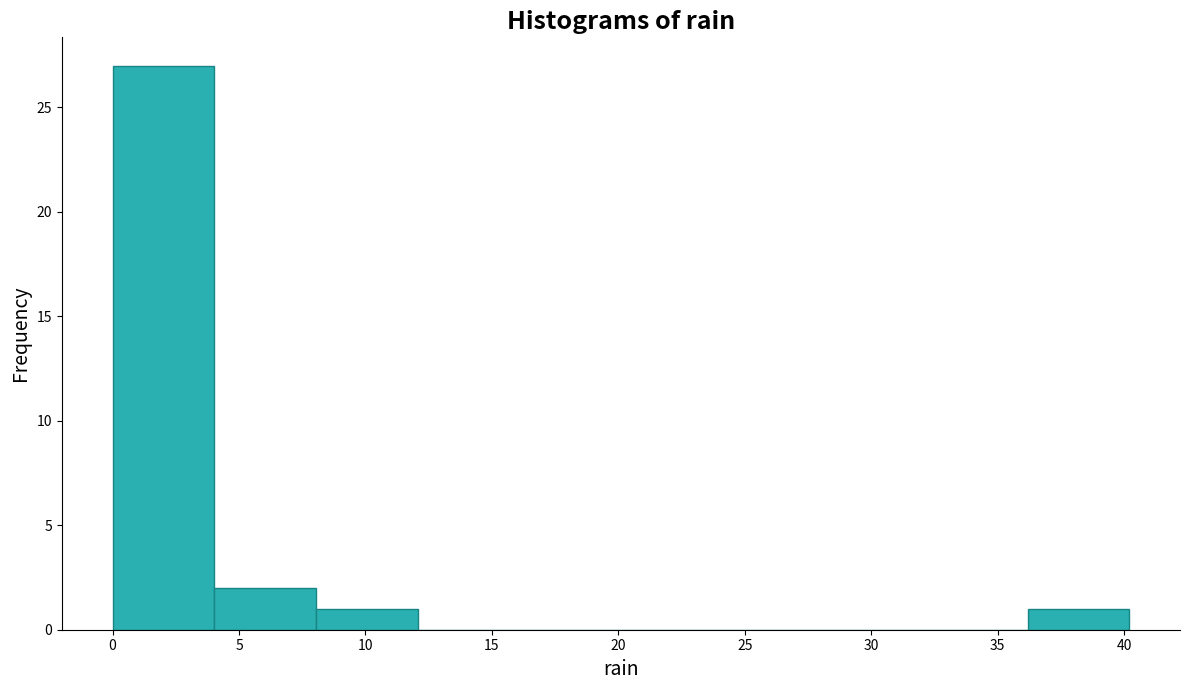

Reading left to right, list every bar in this chart as the range it spans on the x-axis followed by its height. Neither the bar edges nor the heights are printed on the chart, so give them approximately, as read against the axes.

0 to 4: 27
4 to 8: 2
8 to 12: 1
12 to 16: 0
16 to 20: 0
20 to 24: 0
24 to 28: 0
28 to 32: 0
32 to 36: 0
36 to 40: 1